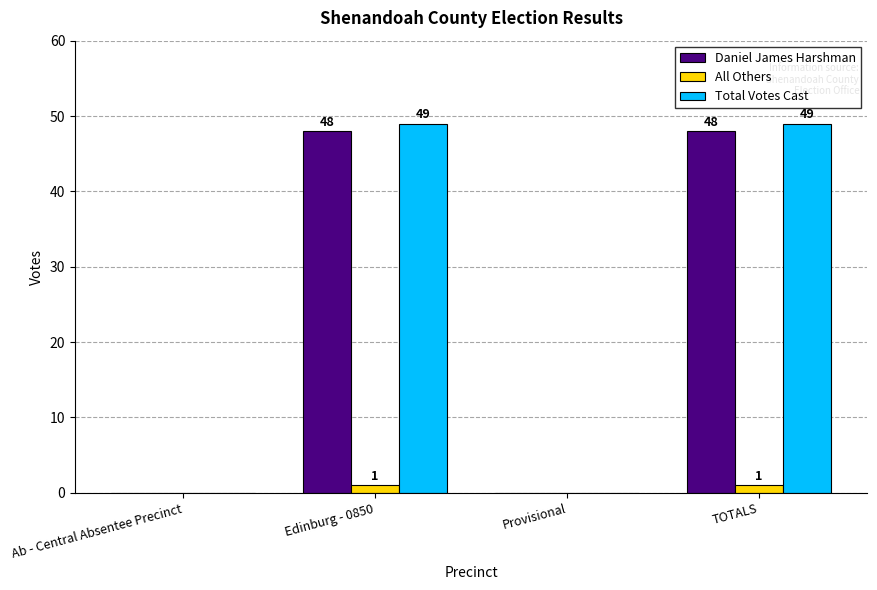

The value of Total Votes Cast at Ab - Central Absentee Precinct is -24. True or false?

False